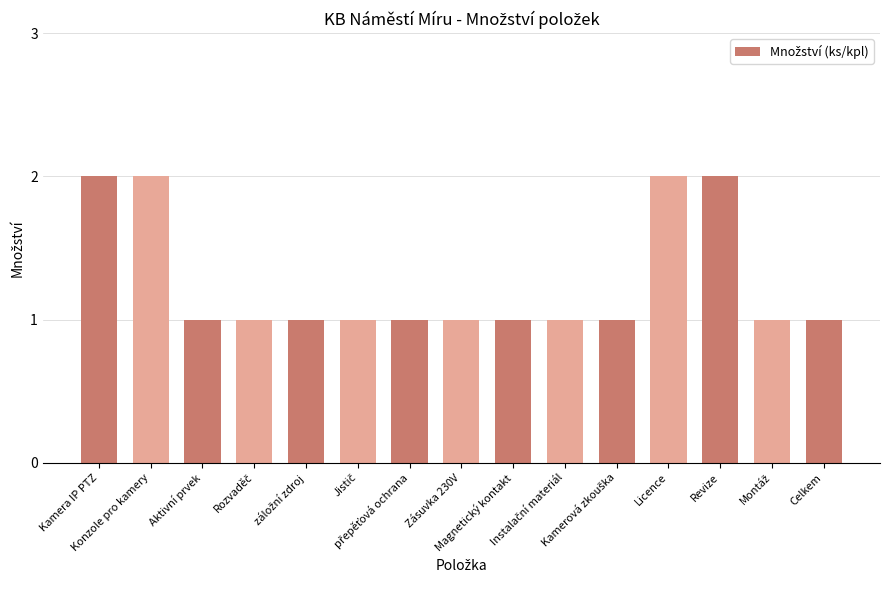

How many bars are there in total?

15